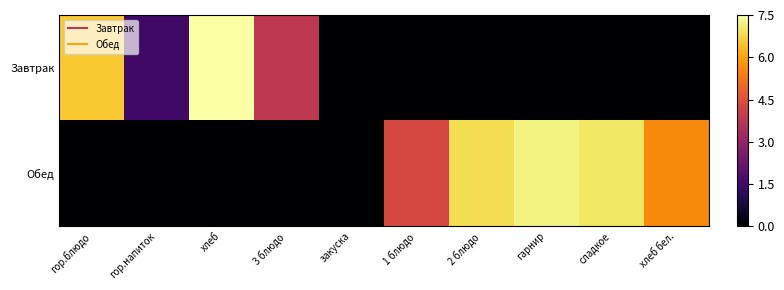

Which series has the largest range (max minus min)?

Завтрак